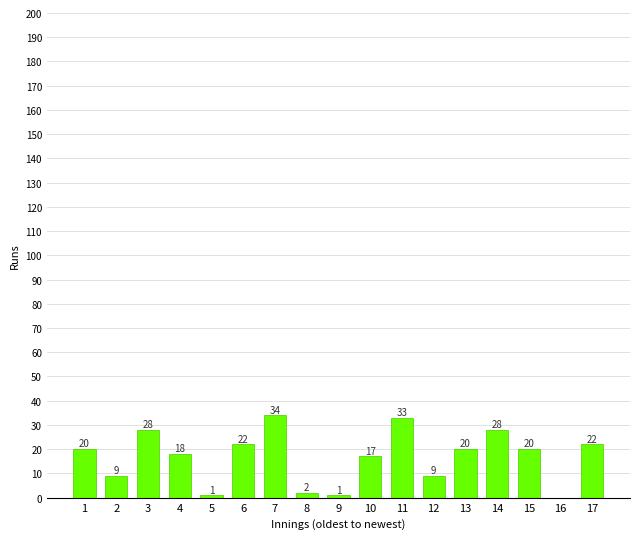

What is the change in value from 3 to 7?

+6